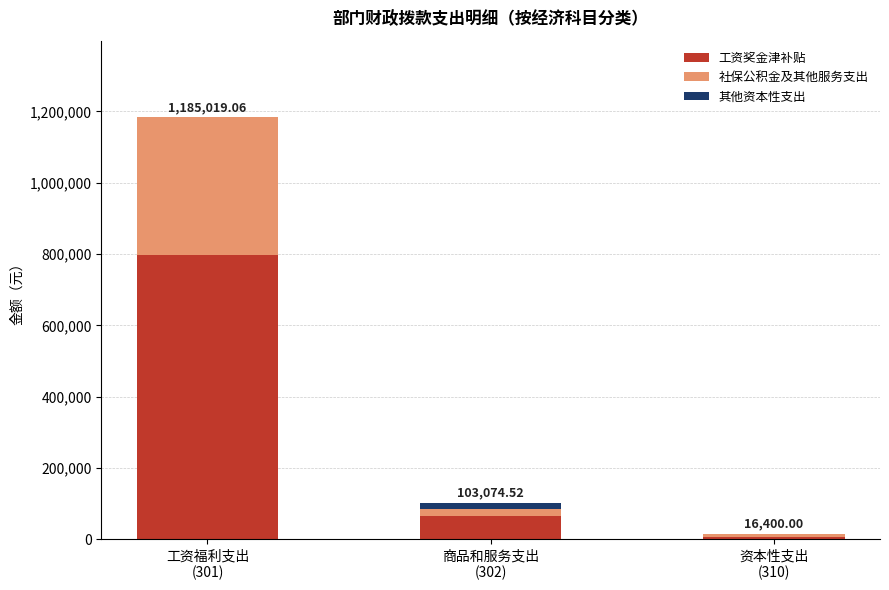

What is the sum of all 工资奖金津补贴 values?

869426.4